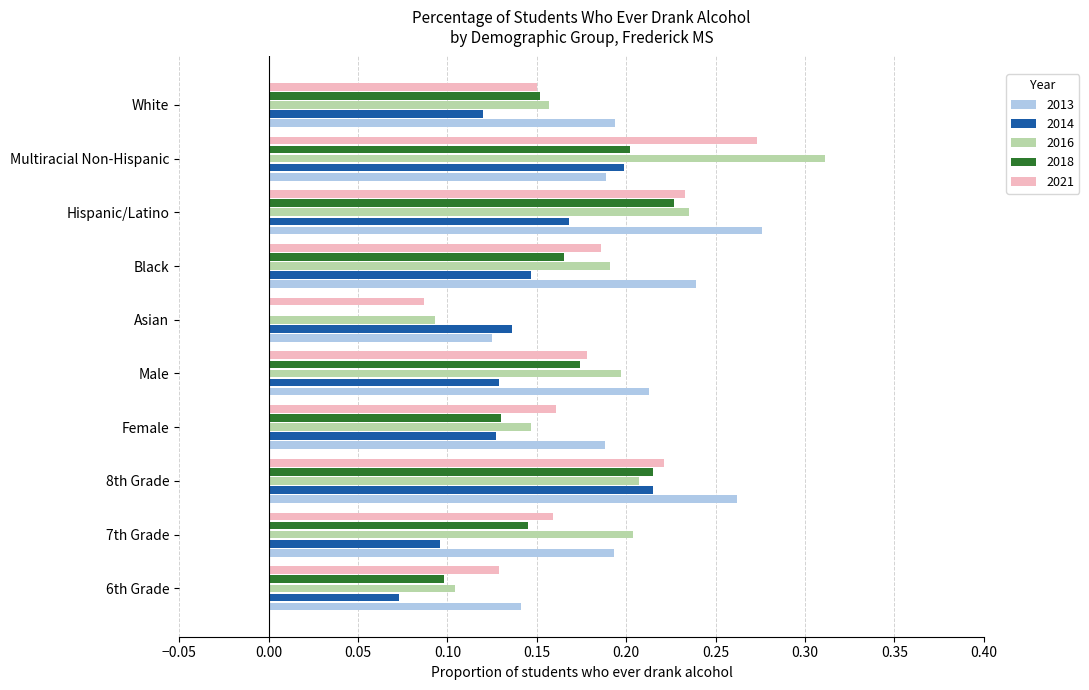

Where is 2016 nearest to the value 0?

Asian